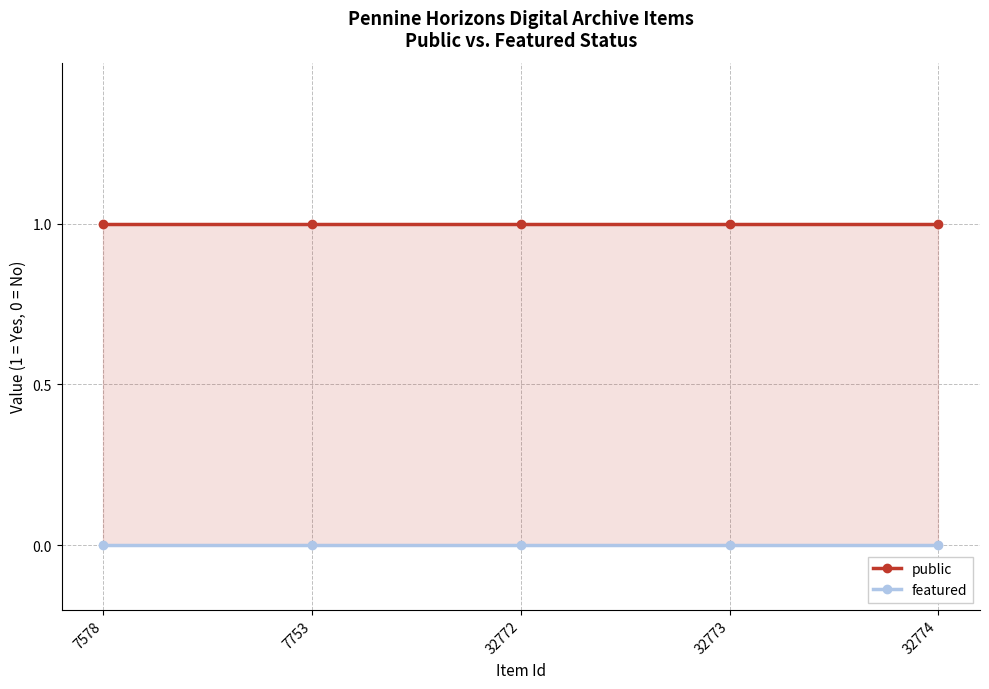

True or false: public has more than 1 points higher than both neighbors.

False